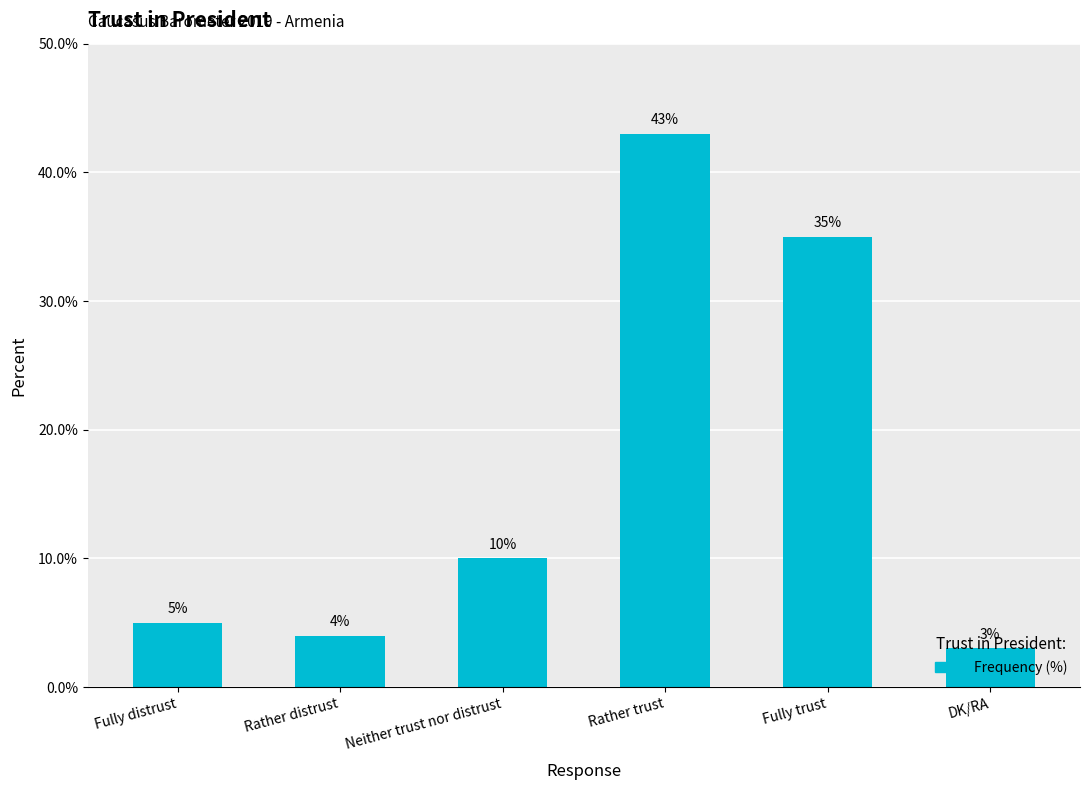

What is the sum of the values at Fully distrust and Rather trust?

48